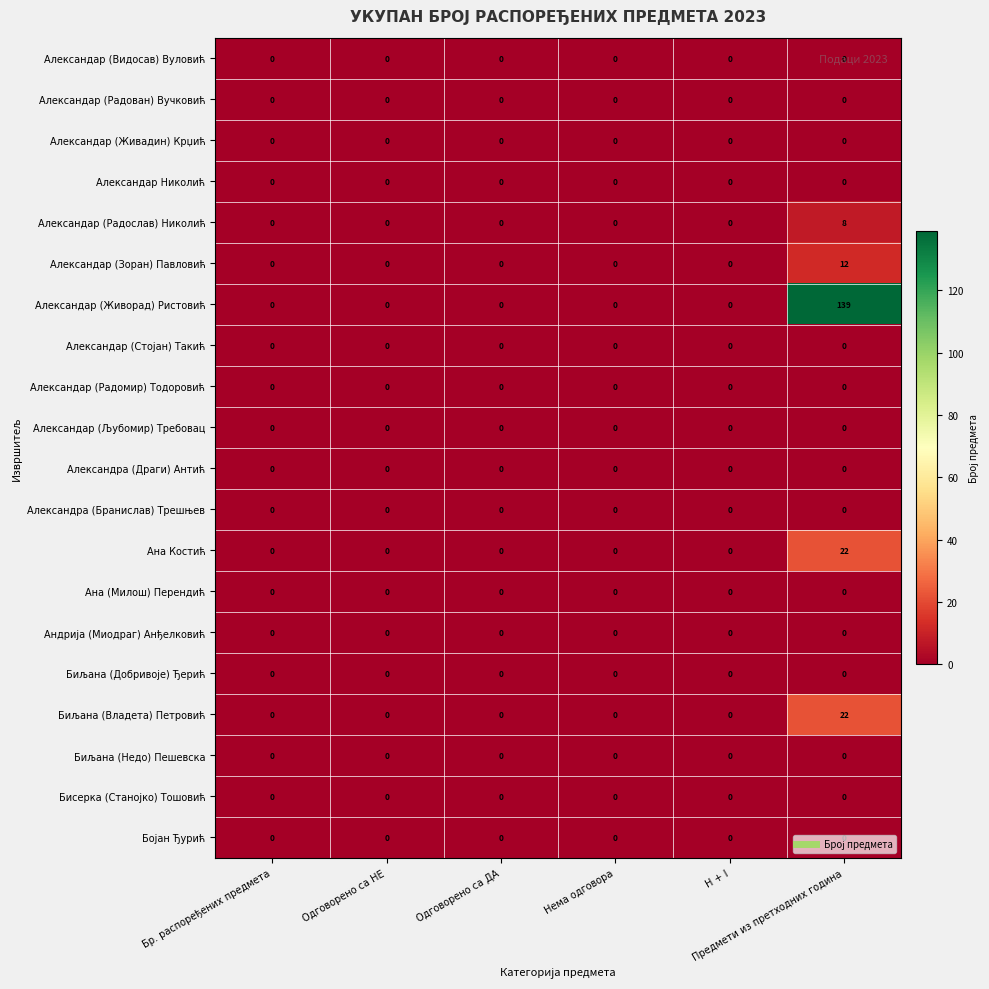

At how many categories does at least one series exceed 70?

1